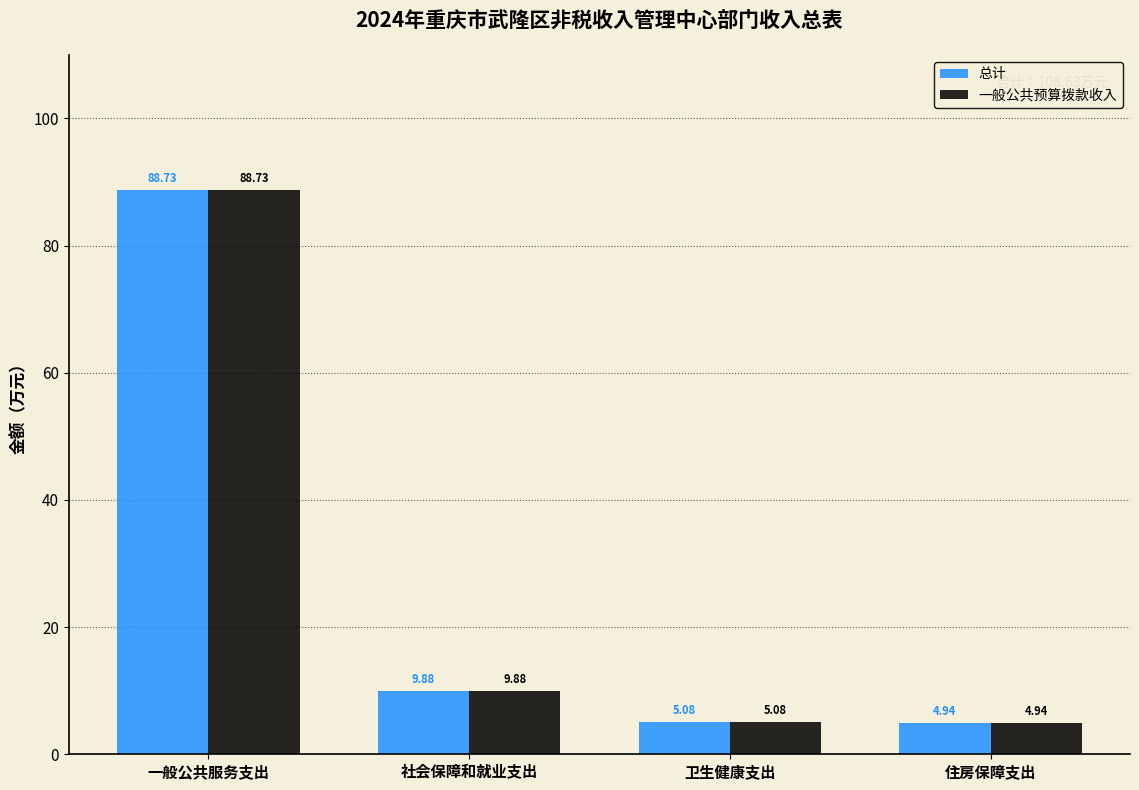

What is the sum of all 总计 values?

108.6